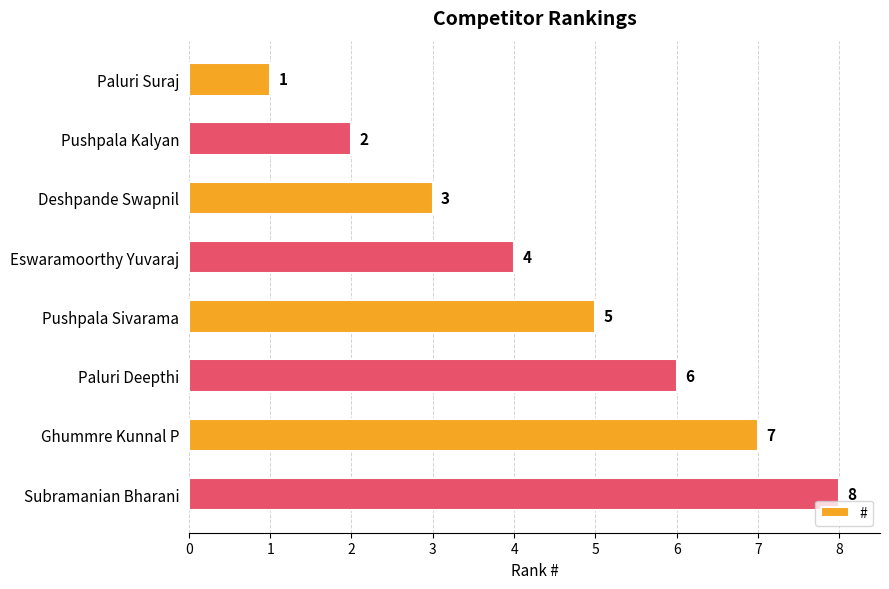

The value at Pushpala Kalyan is 2. True or false?

True